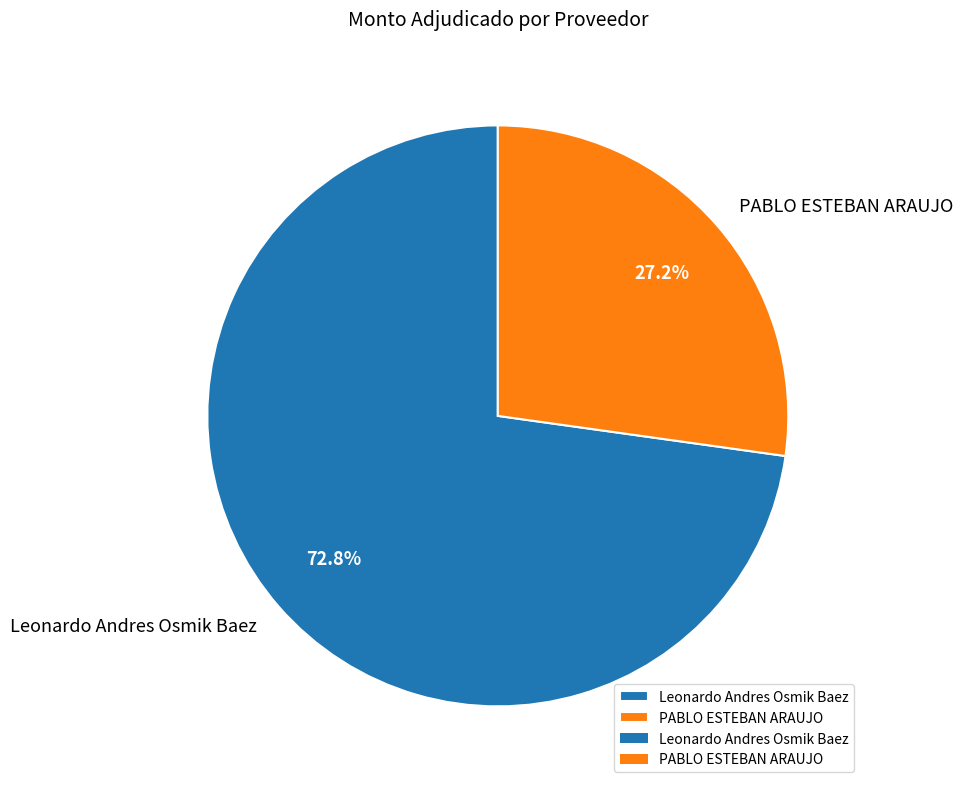

What is the ratio of the value at PABLO ESTEBAN ARAUJO to the value at Leonardo Andres Osmik Baez?

0.4